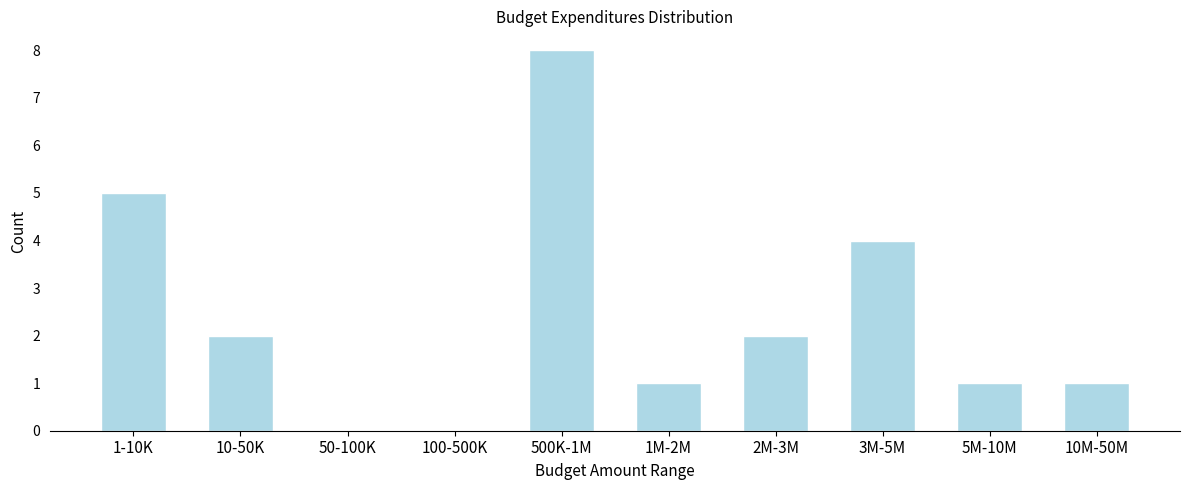

Reading right to left, what are all the values shown in this chart?

10M-50M=1	5M-10M=1	3M-5M=4	2M-3M=2	1M-2M=1	500K-1M=8	100-500K=0	50-100K=0	10-50K=2	1-10K=5